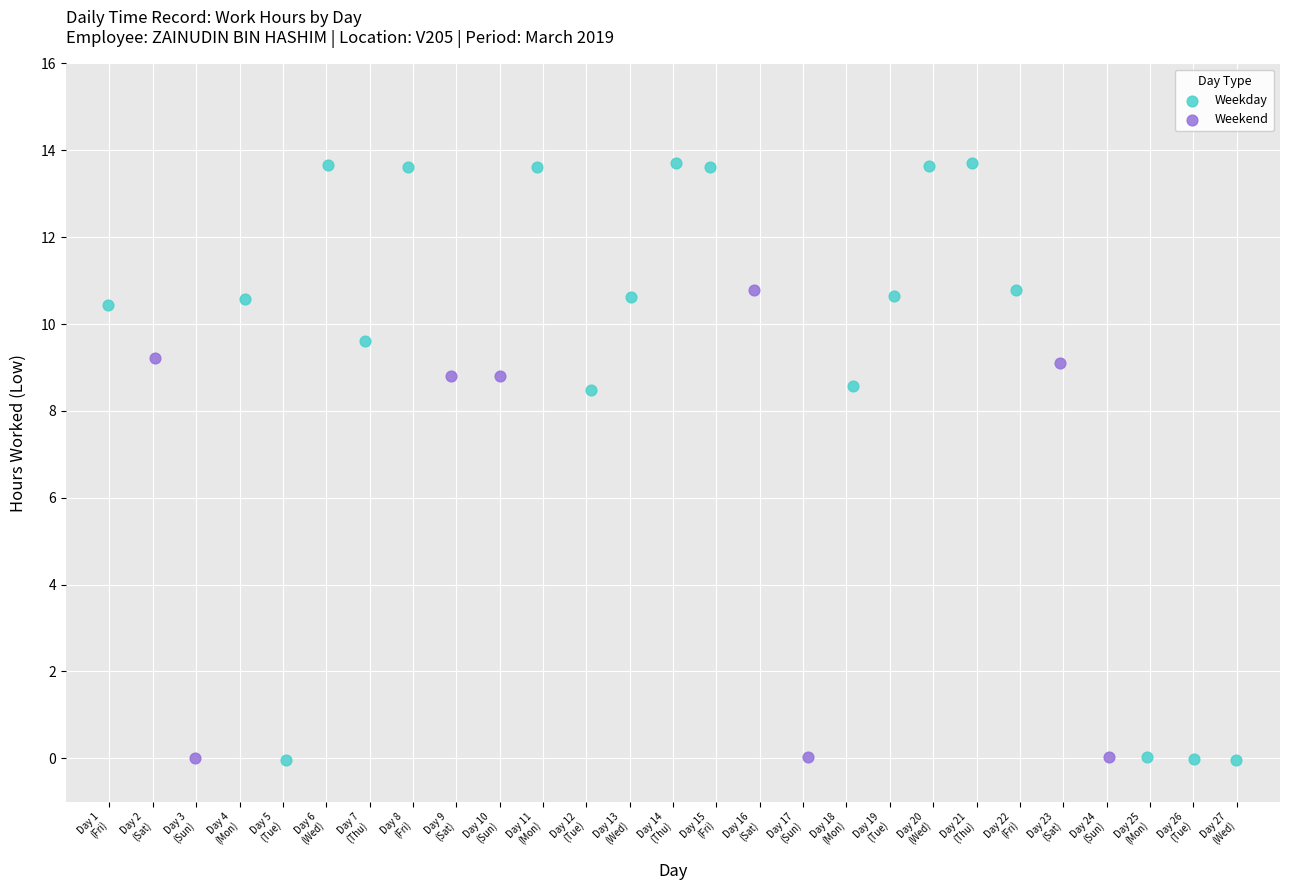

Which series has the widest spread of Y values?

Weekday